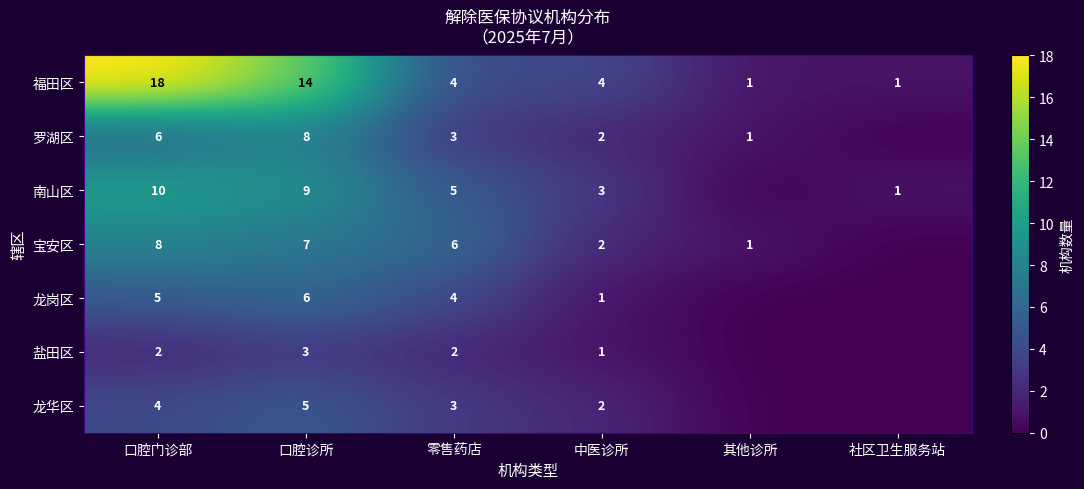

At 口腔门诊部, list the series in order from largest to smallest.

福田区, 南山区, 宝安区, 罗湖区, 龙岗区, 龙华区, 盐田区